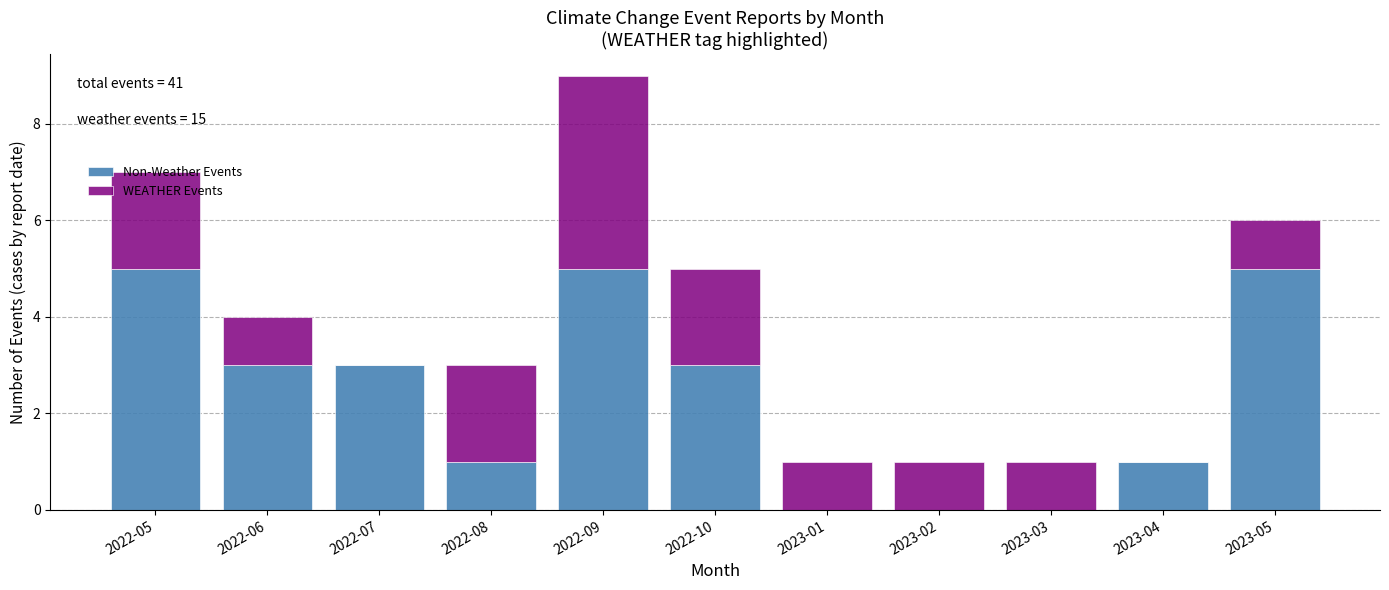

True or false: Non-Weather Events has a value of 5 at 2022-05.

True